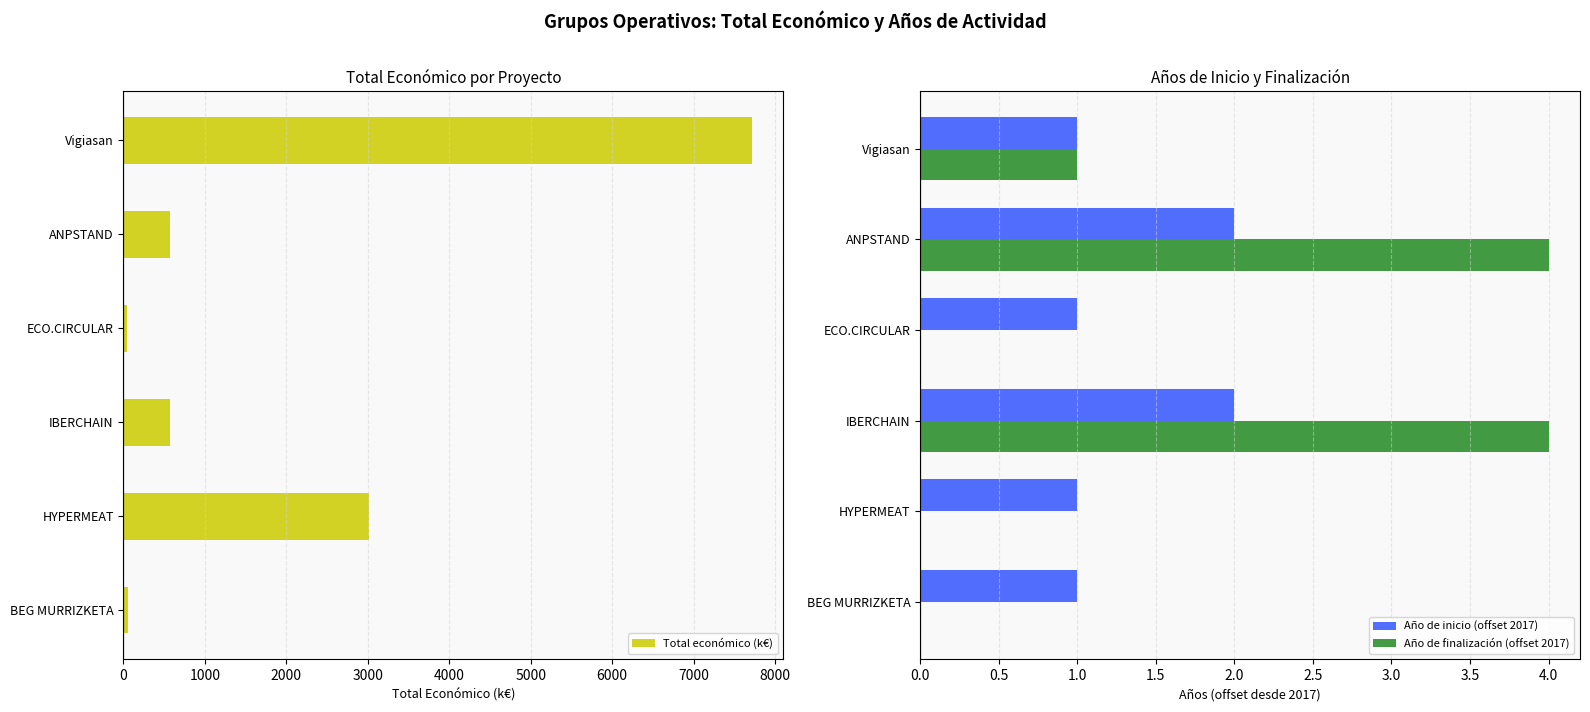

What is the highest value of the Total económico (k€) series?

7717.2